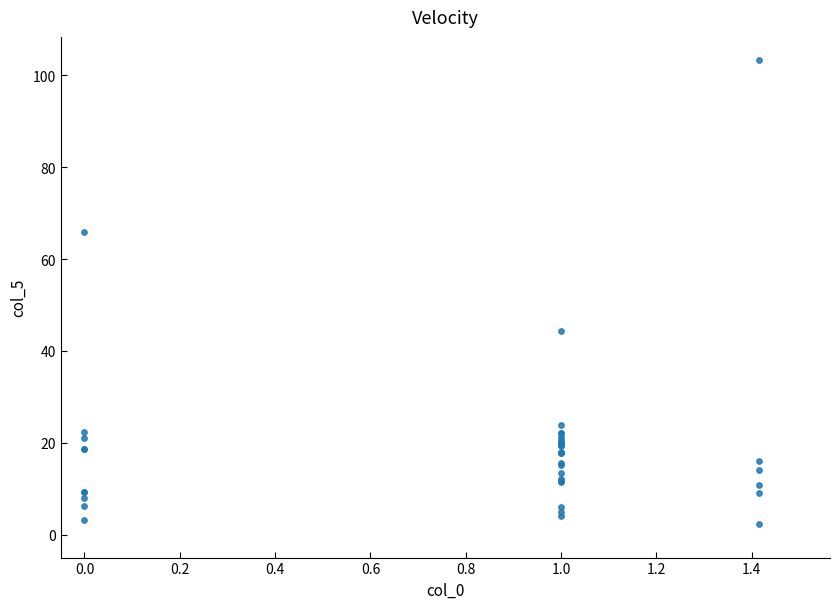

What Y value in the scatter plot is closest to 52?

44.3